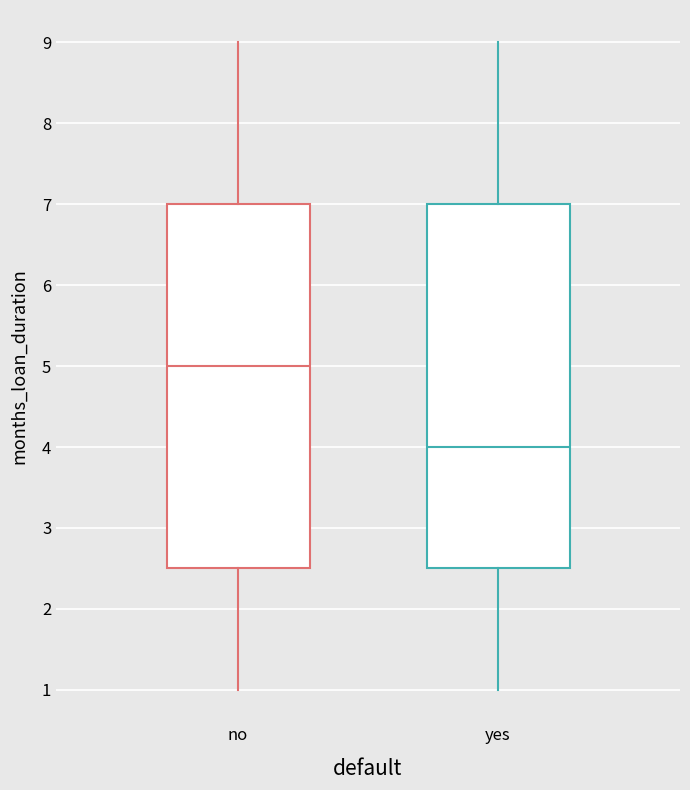

Which box's median line is the highest?

no